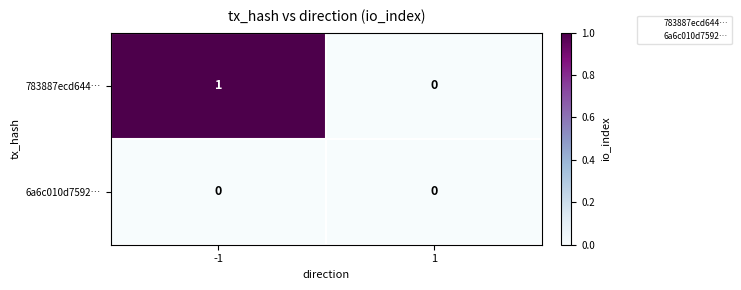

Rank the series by their average value, from highest to lowest.

783887ecd644…, 6a6c010d7592…